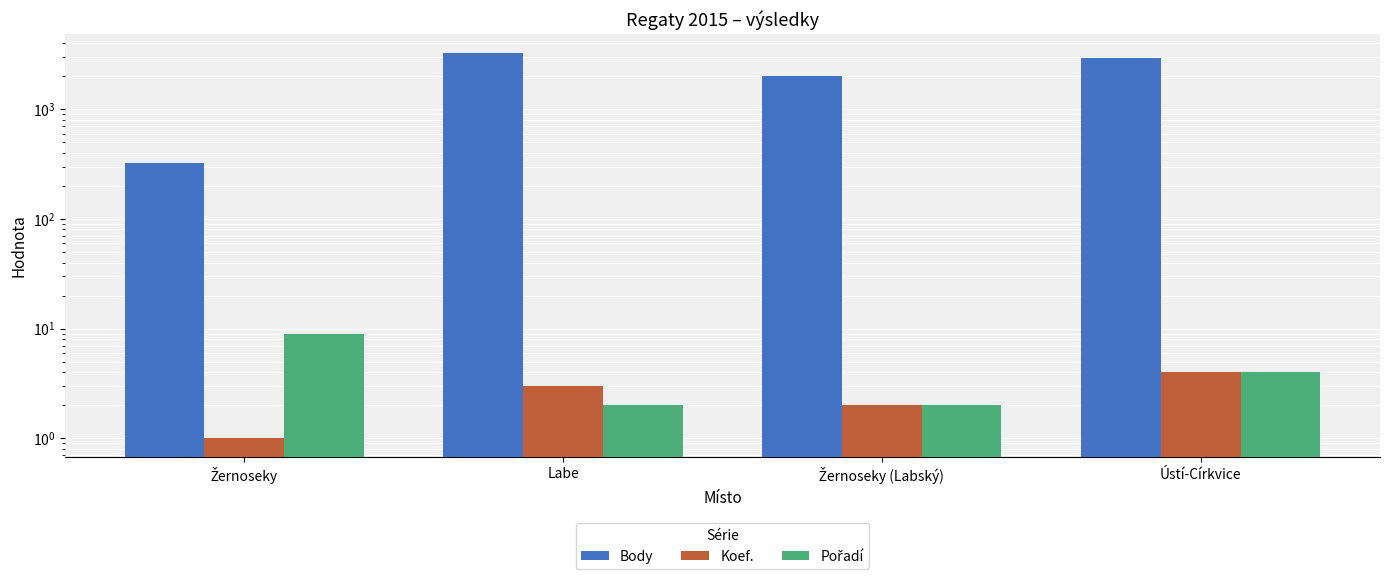

Reading left to right, transcribe all the data shown in this chart.

Body: 323	3236	2008	2918
Koef.: 1	3	2	4
Pořadí: 9	2	2	4